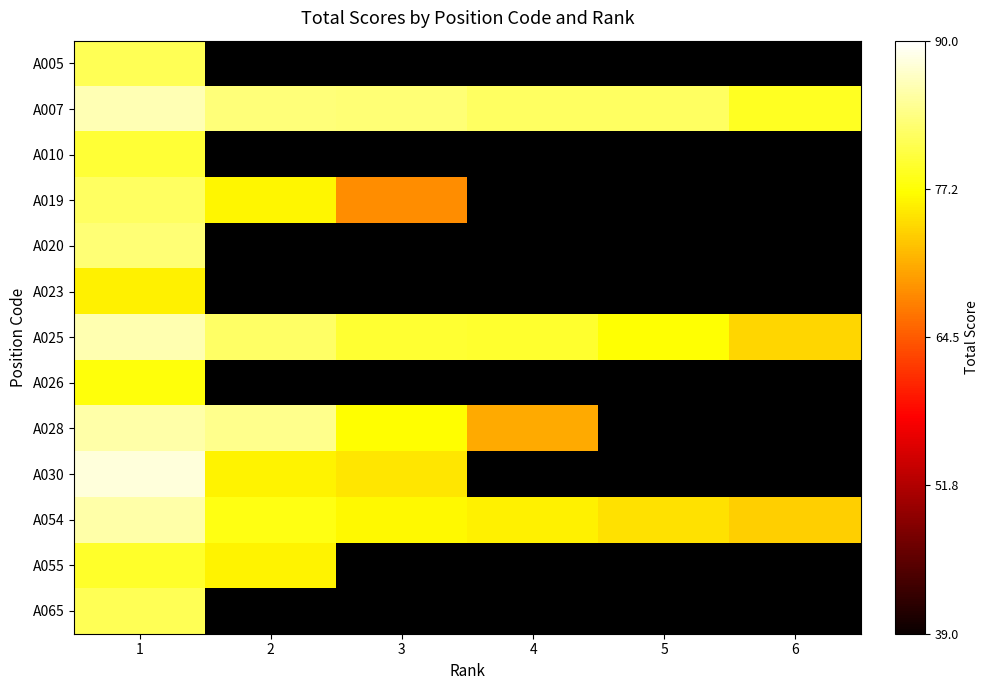

The A055 series shows 103.9 at 1. True or false?

False